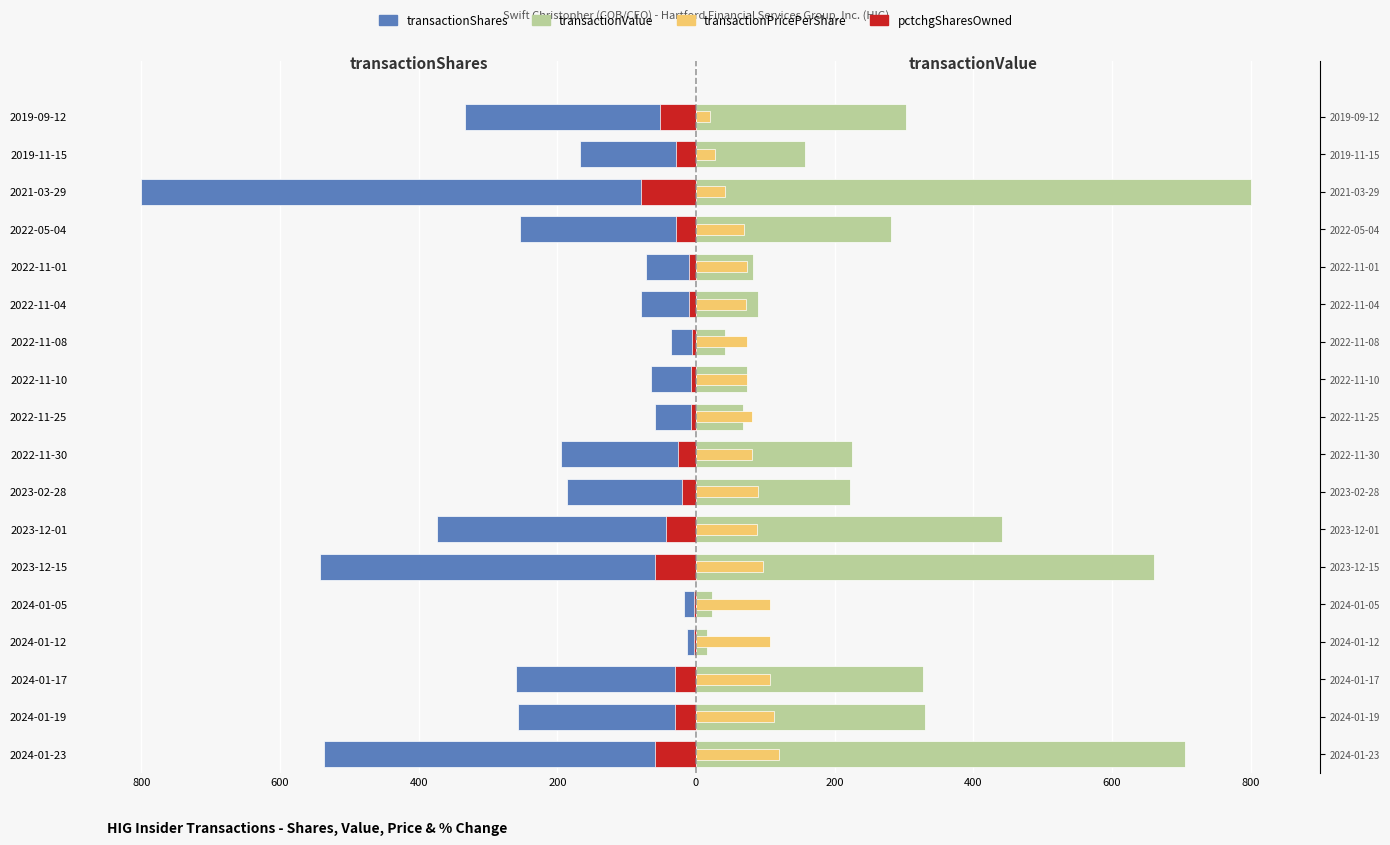

How many groups of bars are there?

18